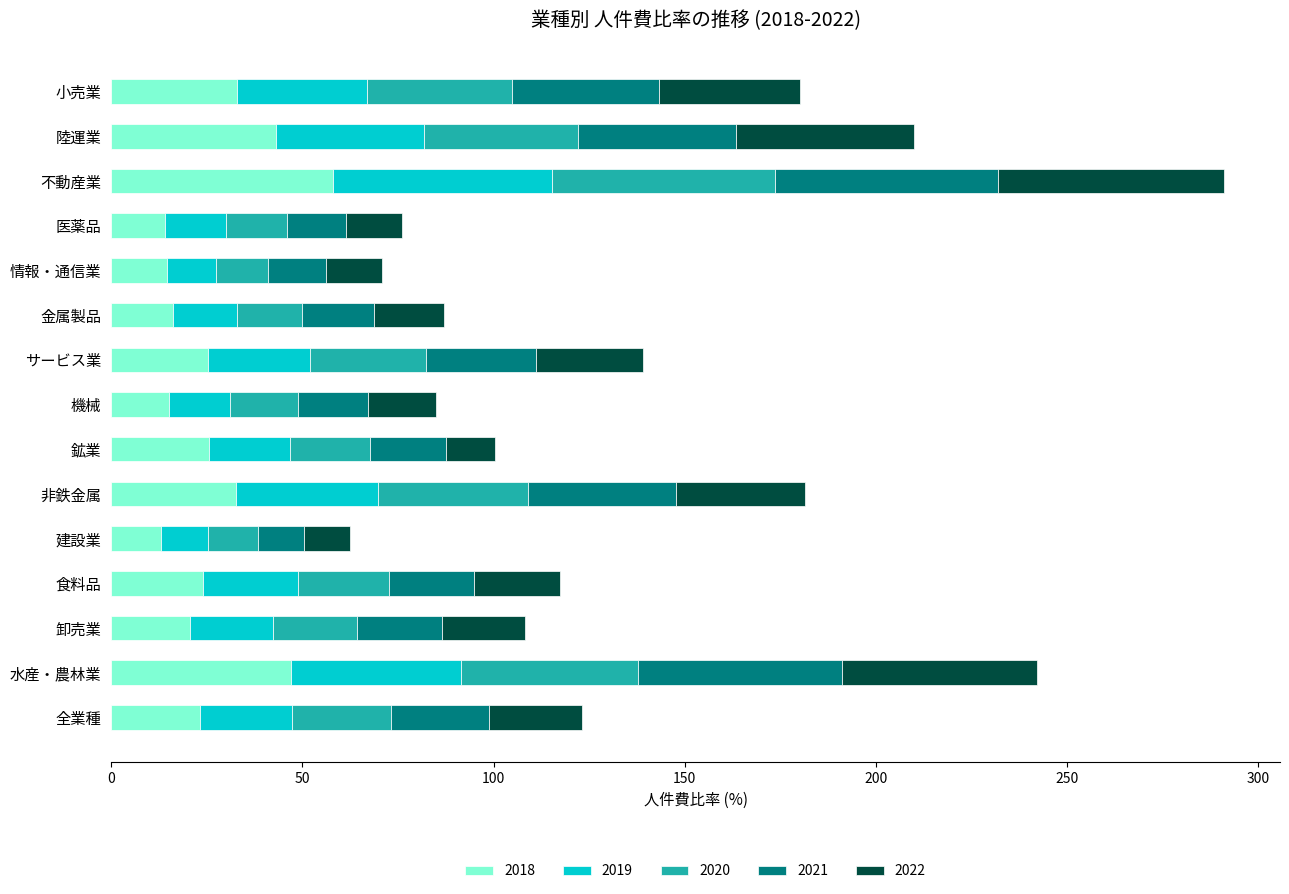

At which label does 2018 reach its peak?

不動産業